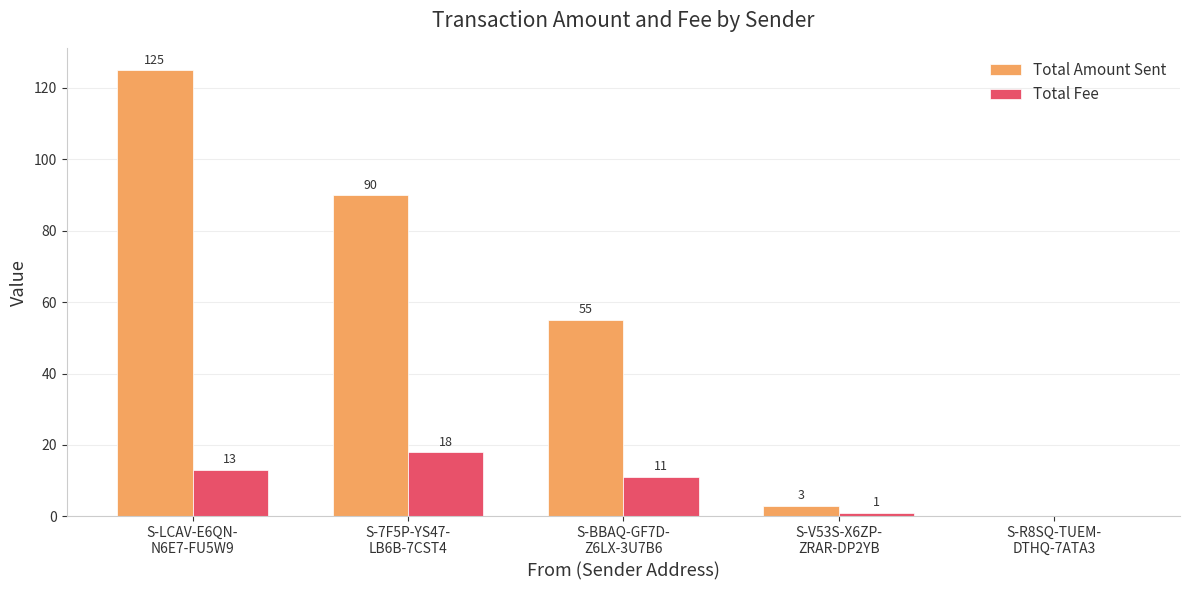

What is the sum of all Total Amount Sent values?

273